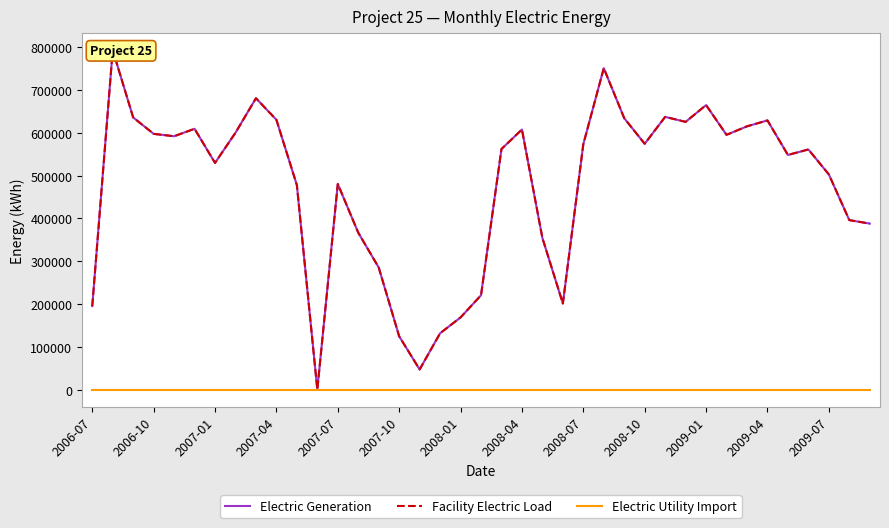

True or false: Electric Generation and Facility Electric Load cross at least once.

False